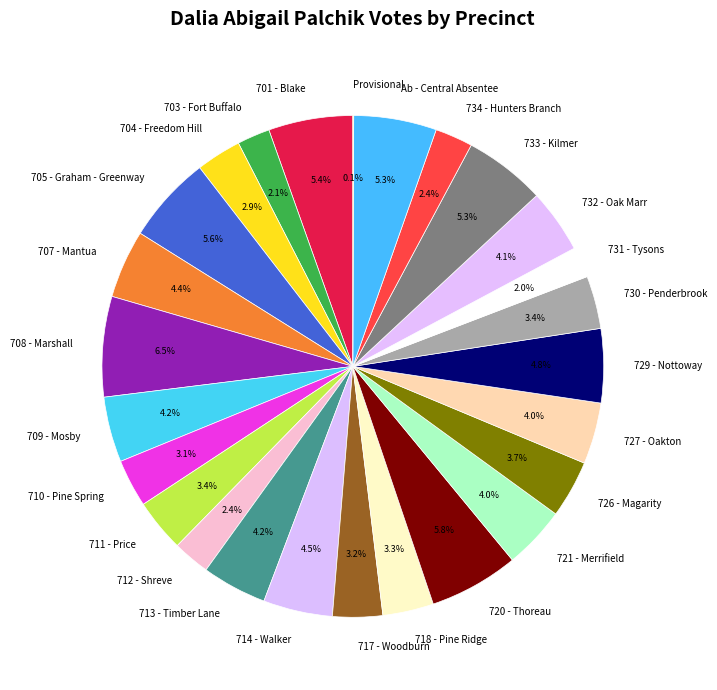

To the nearest percent, what is the difference between the largest and smallest slice percentages?

6%